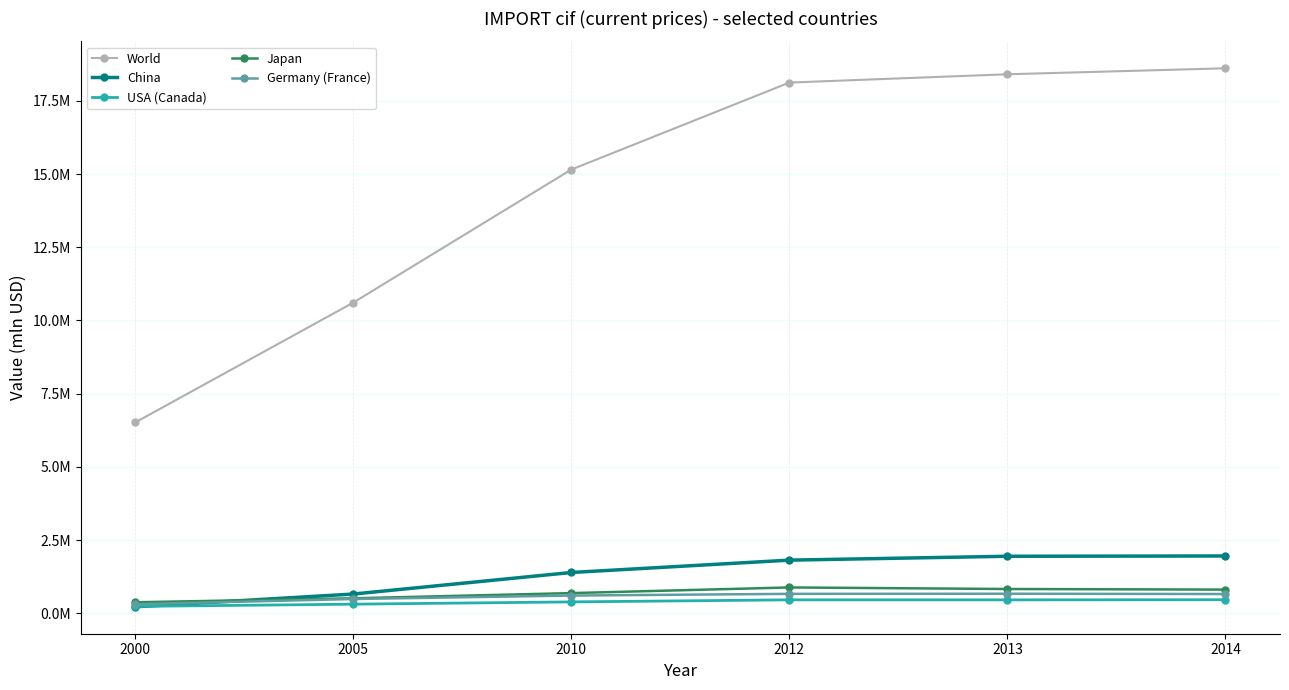

What are all the series names shown in the legend?

World, China, USA (Canada), Japan, Germany (France)